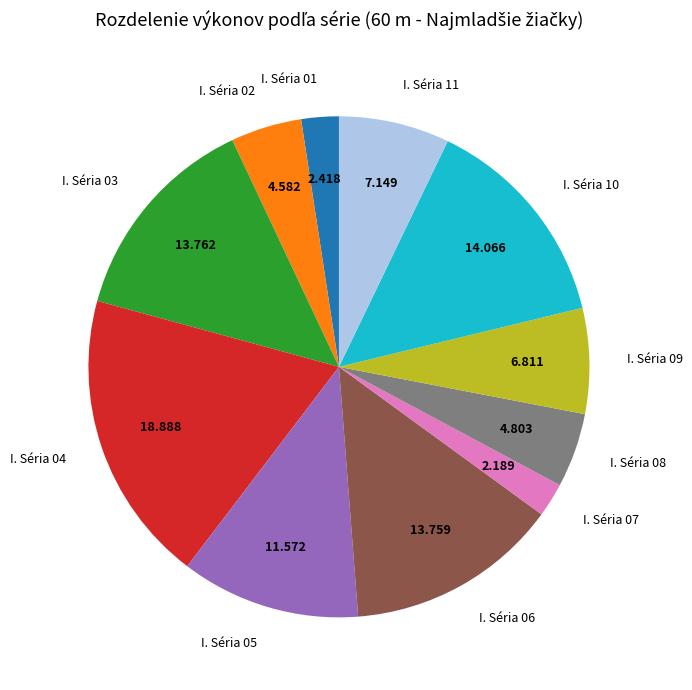

Does I. Séria 02 account for over 50% of the chart?

No